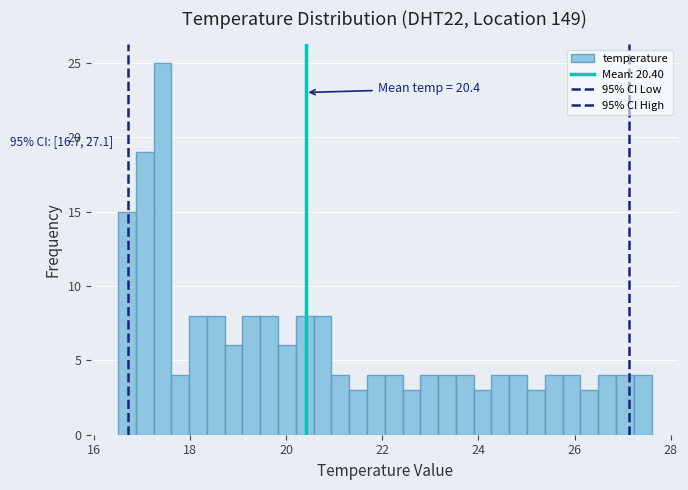

Around what value on the x-axis is the tallest bar? Give the approximate position of its centre, as read against the axis.

17.4